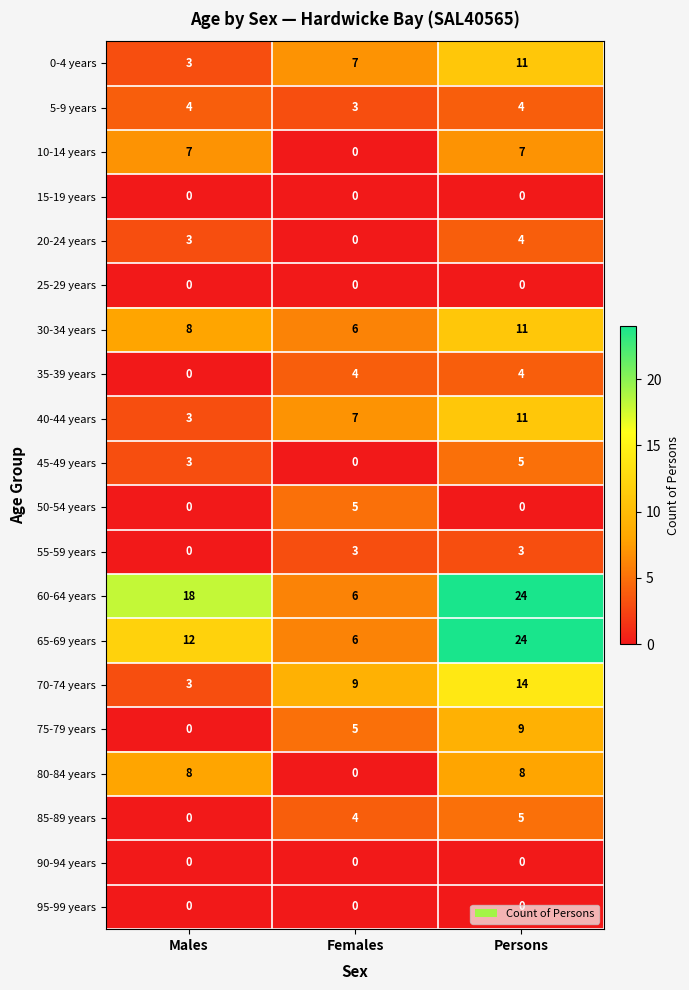

What is the difference between the 50-54 years values at Persons and Females?

5